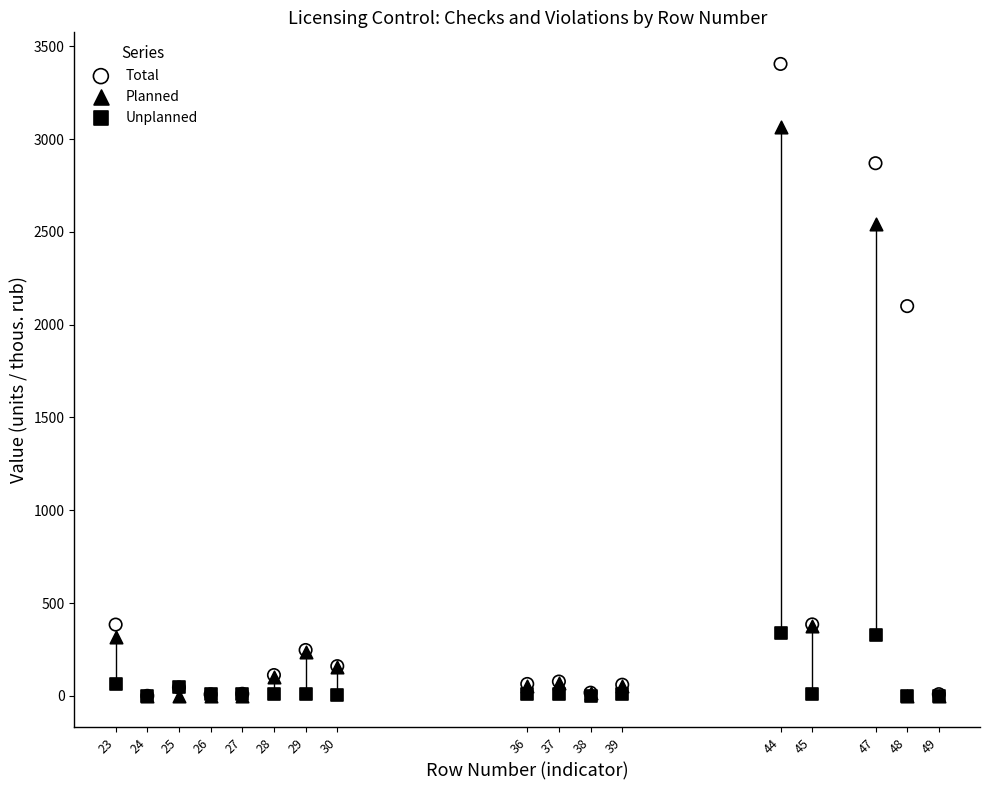

Which series reaches the maximum Y coordinate?

Total